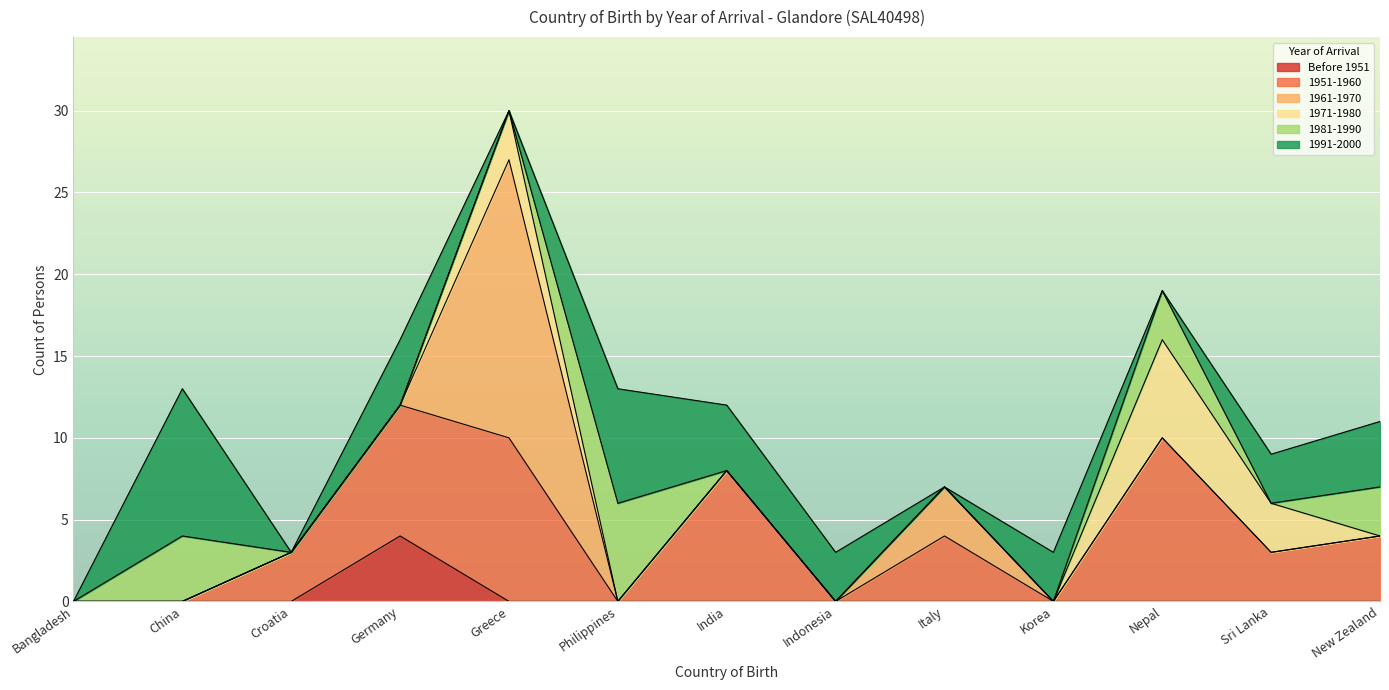

True or false: 1991-2000 and 1951-1960 intersect in this chart.

True